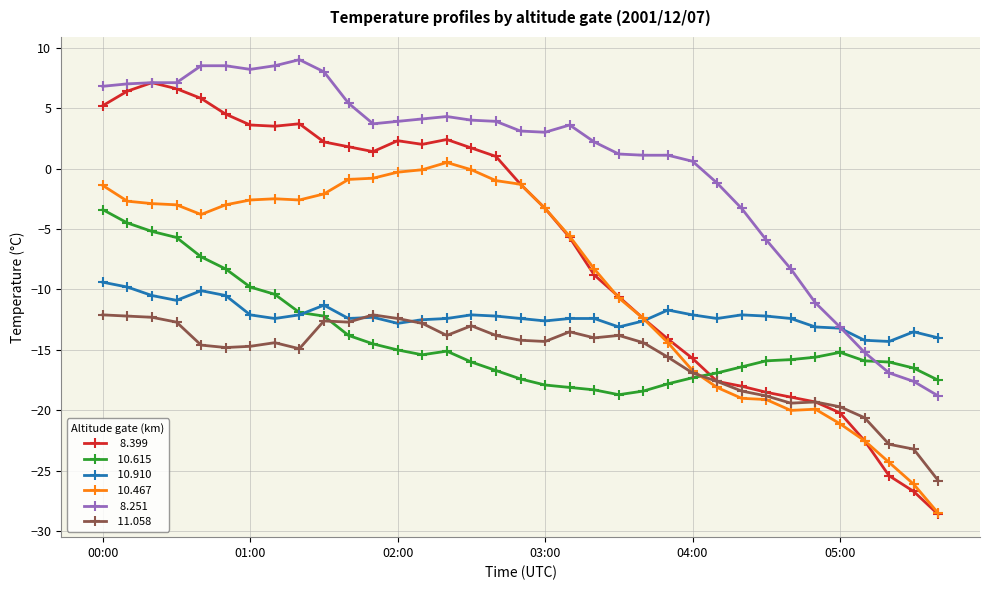

What is the smallest value displayed?

-28.6